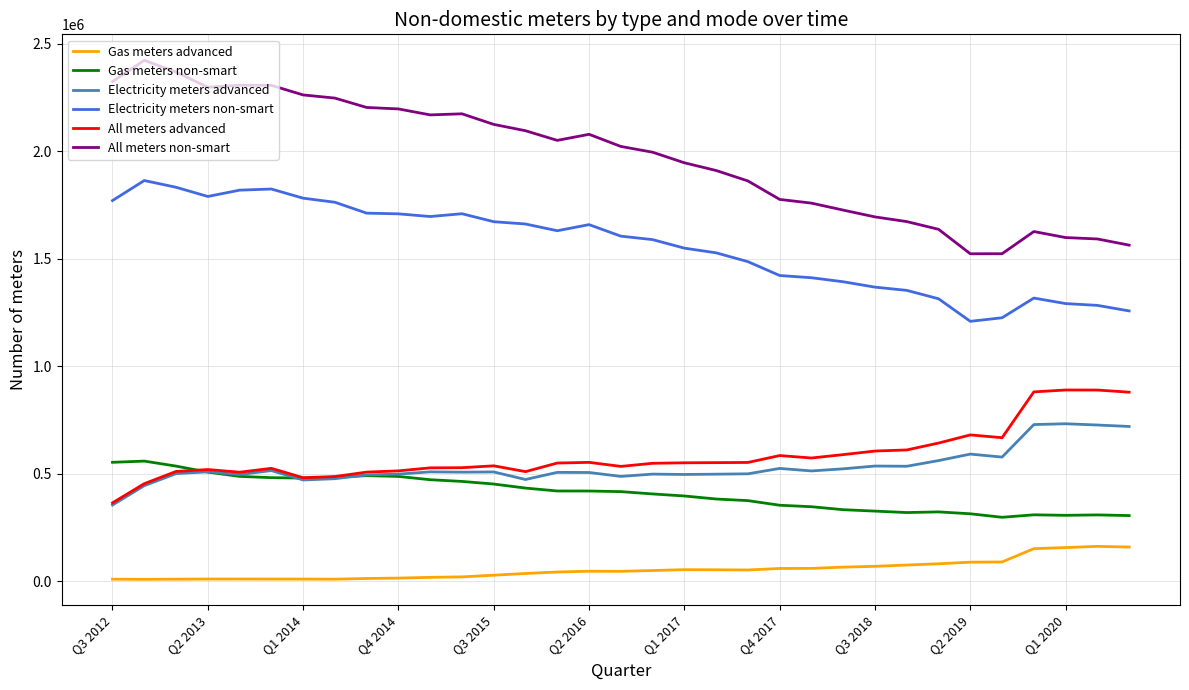

Which series has the largest total across all categories?

All meters non-smart